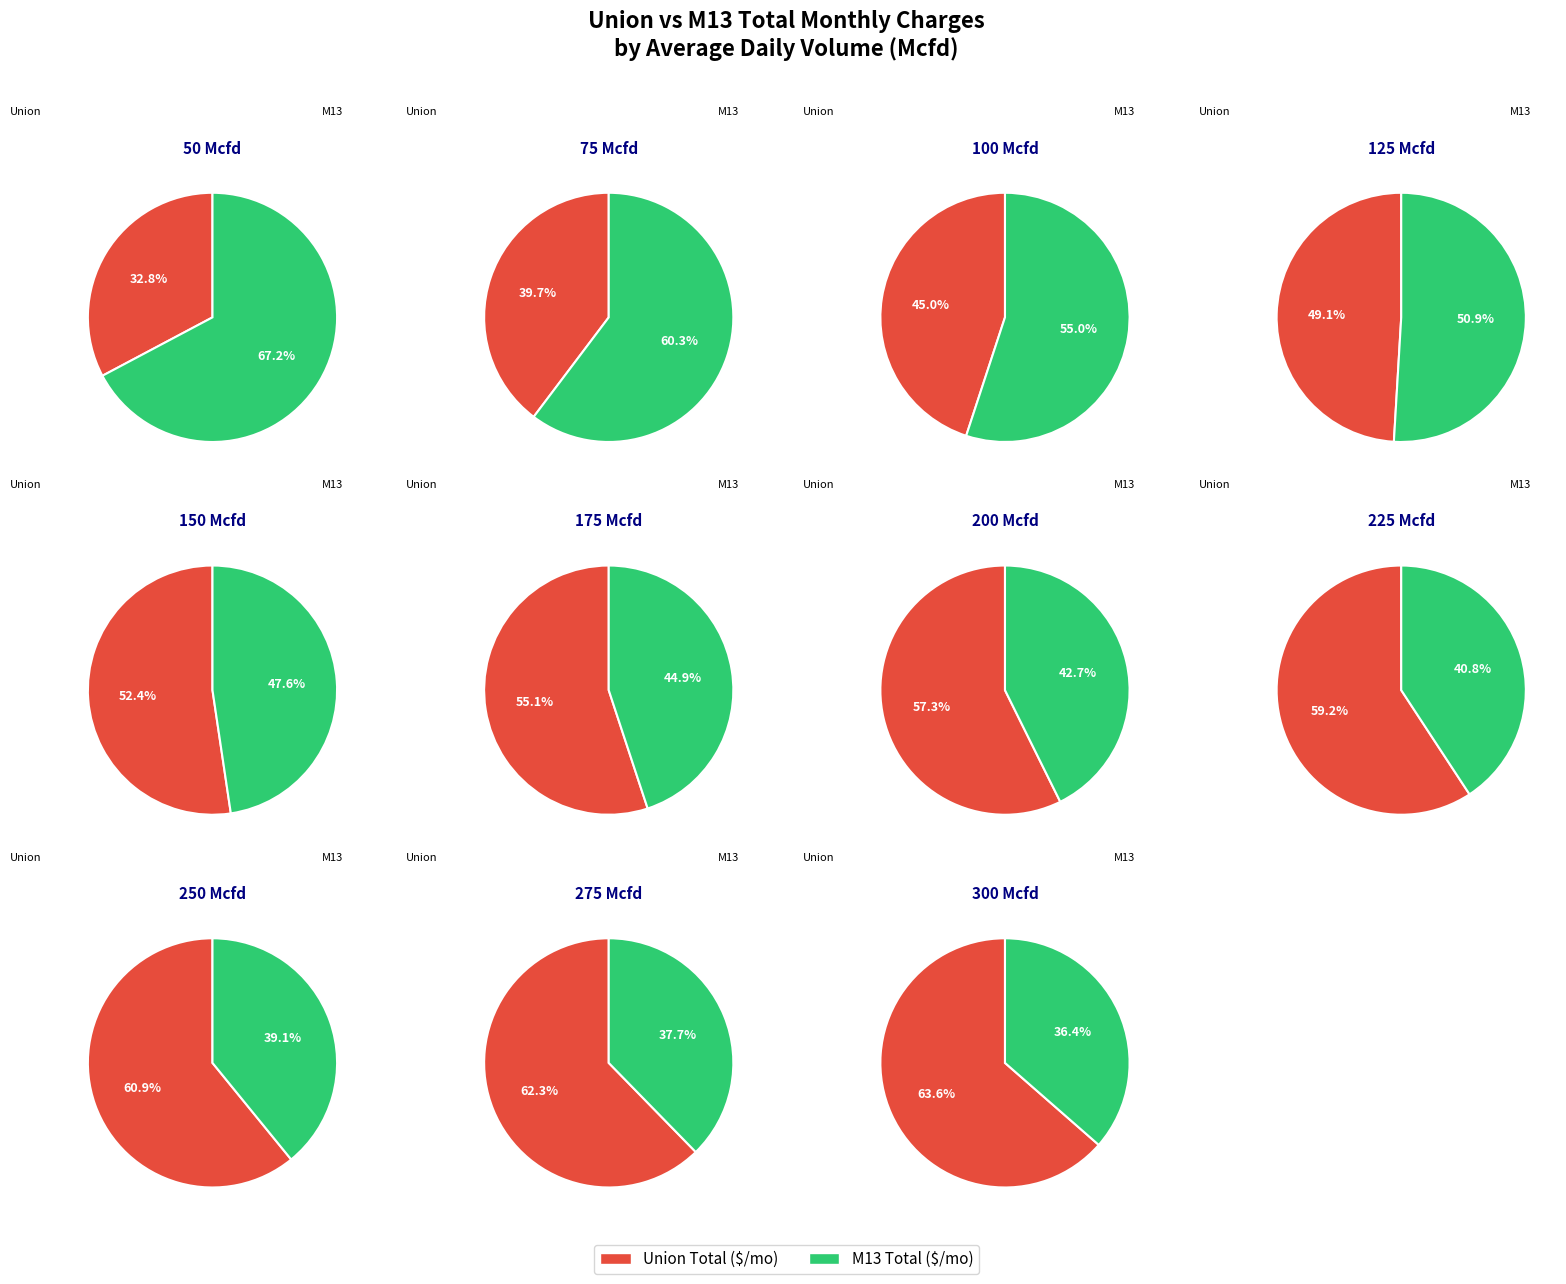

To the nearest percent, what percentage of the pie is 150?

9%